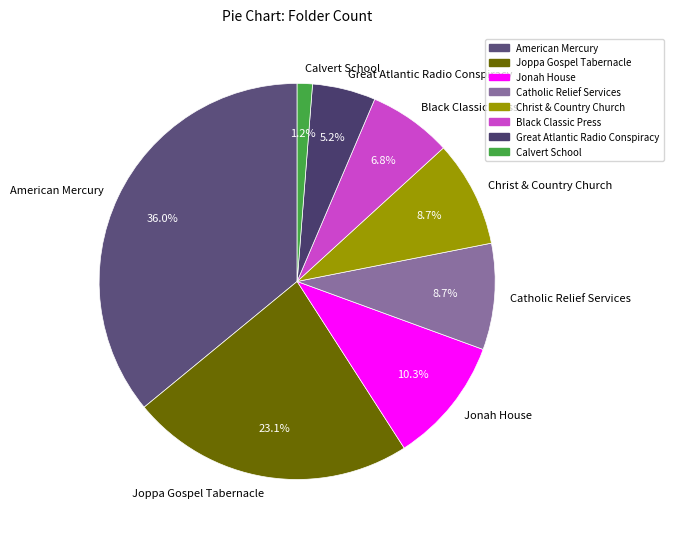

Count the number of slices in the pie.

8